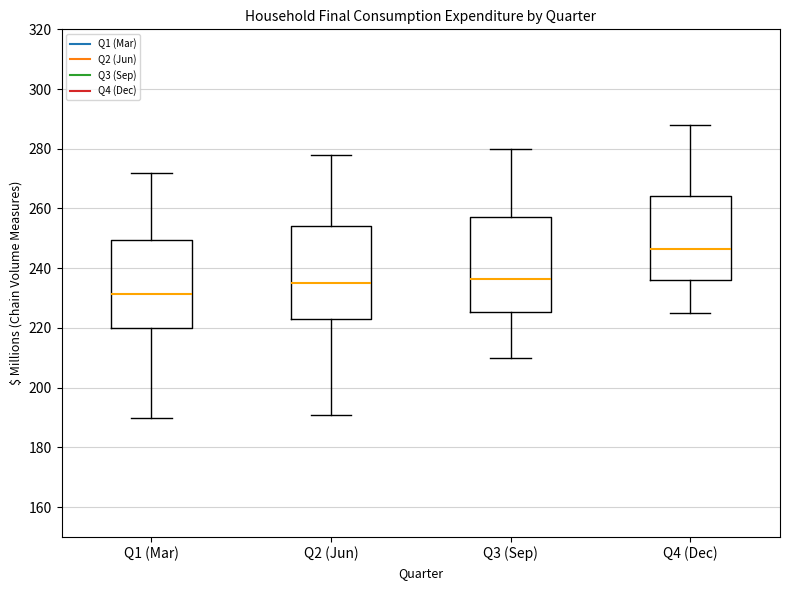

Reading left to right, transcribe this box plot: for each box, give where its median line is, the range the box spans, and where its two whiskers end, as read against the y-axis. The values are not printed on the chart, so give them approximately, as read against the axis.

Q1 (Mar): median 232, box 220 to 250, whiskers 190 to 272
Q2 (Jun): median 236, box 224 to 254, whiskers 192 to 278
Q3 (Sep): median 236, box 226 to 258, whiskers 210 to 280
Q4 (Dec): median 246, box 236 to 264, whiskers 226 to 288